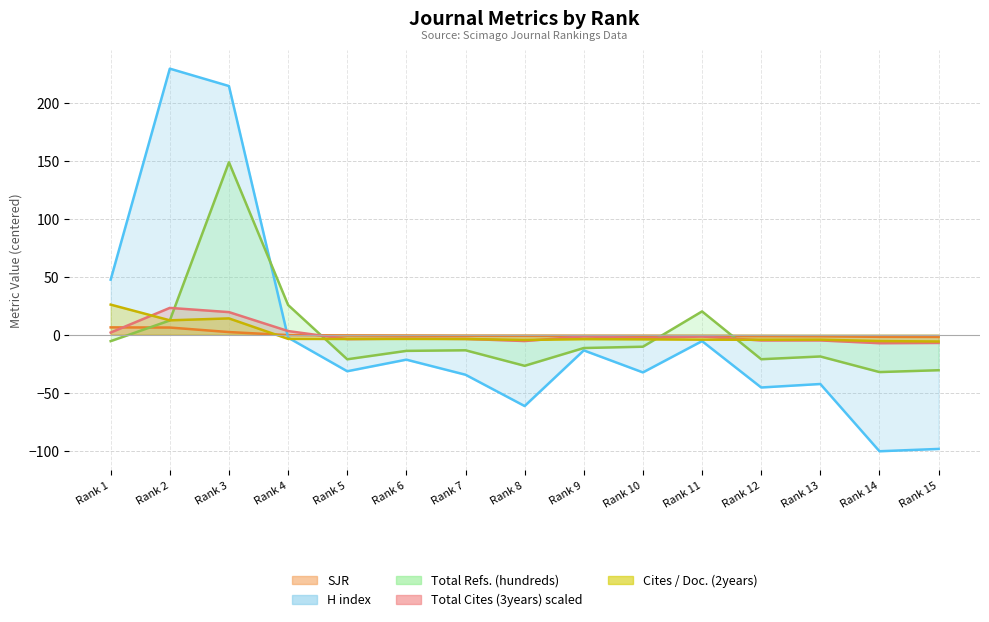

What is the difference between the highest and lowest values at Rank 5?

30.9